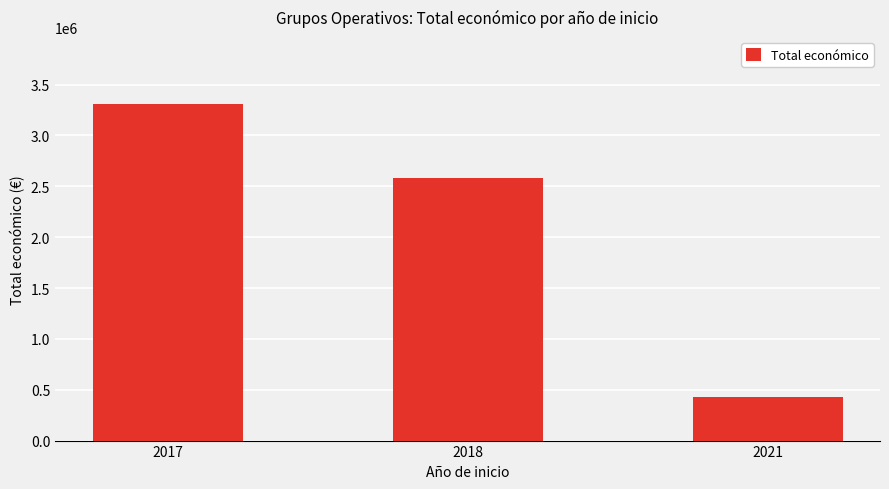

What is the difference between the maximum and minimum values?

2876175